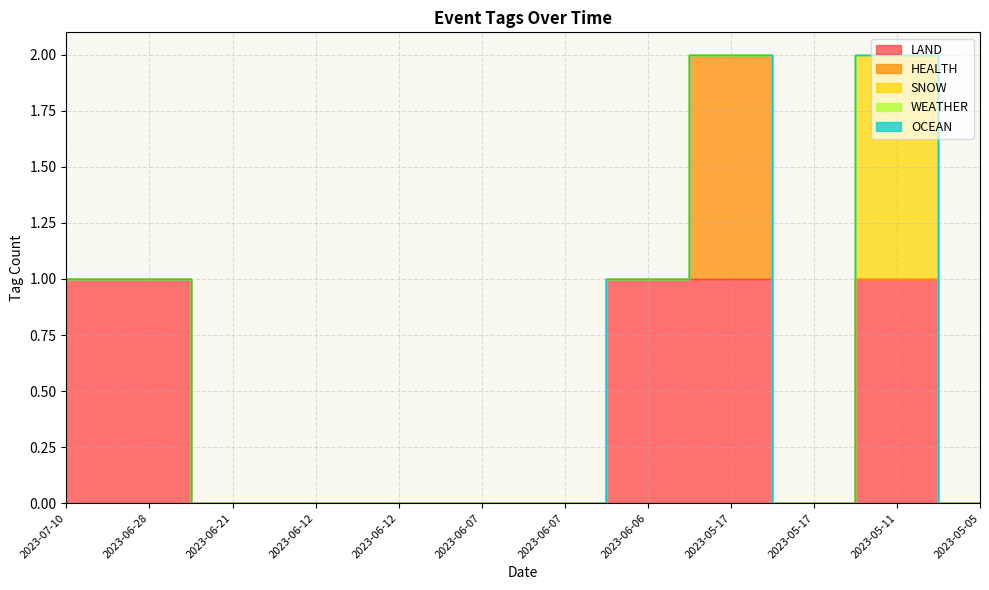

The value of HEALTH at 2023-06-12 is 0. True or false?

False